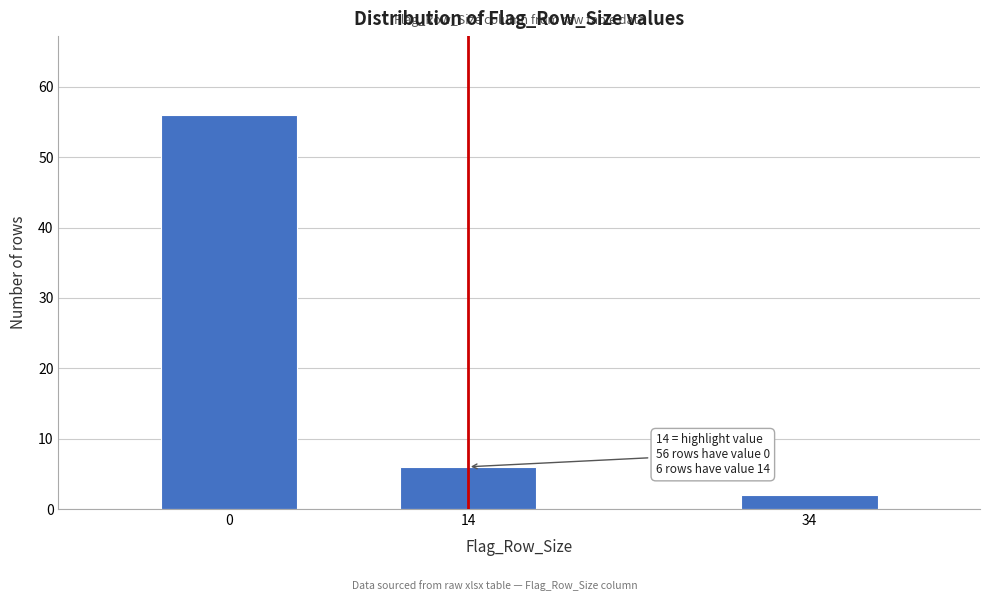

Reading right to left, list all the values displayed in this chart.

2	6	56